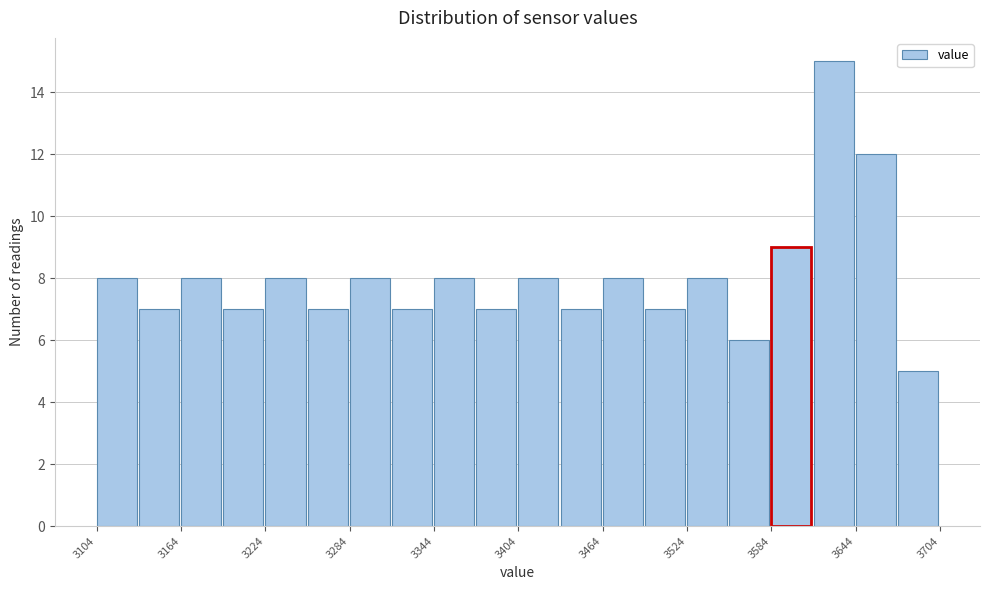

Read against the x-axis, roughly where is the centre of the tallest bar?

3630